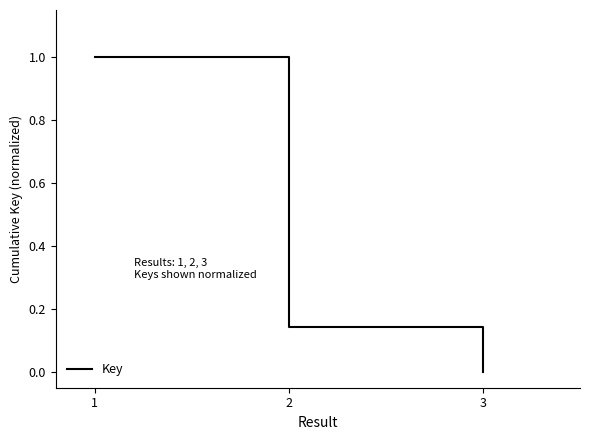

Where is the data nearest to the value 0?

3